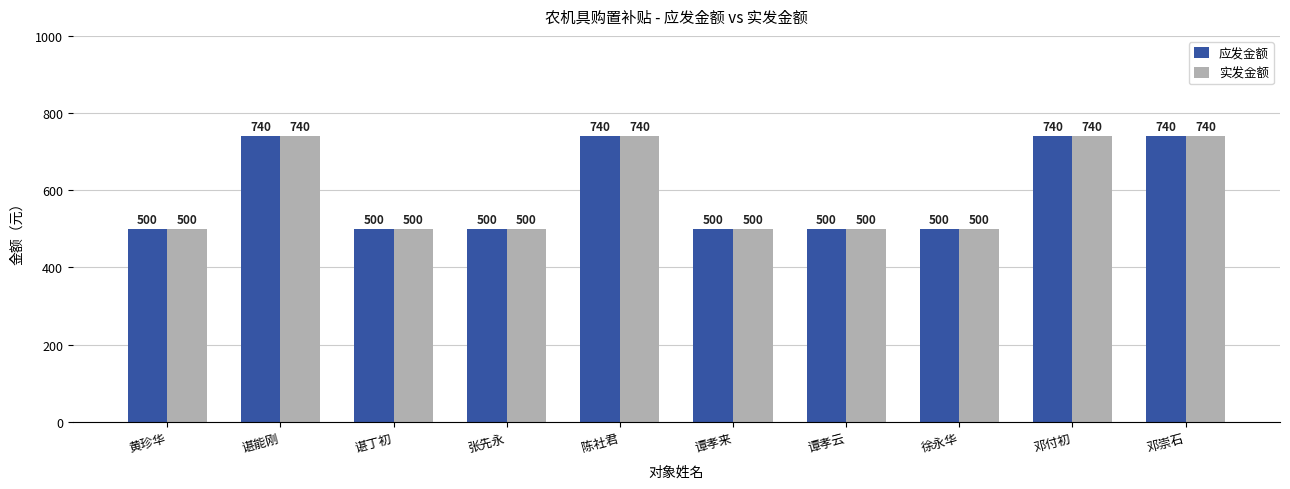

What is the minimum value shown in the chart?

500